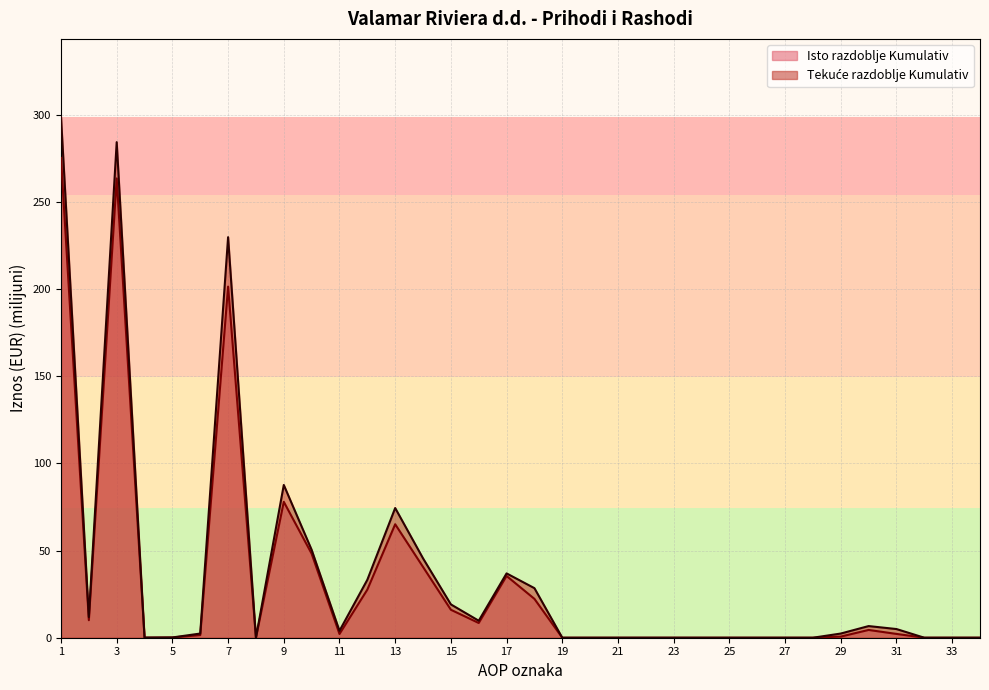

Where is the first local maximum for Tekuće razdoblje Kumulativ?

3